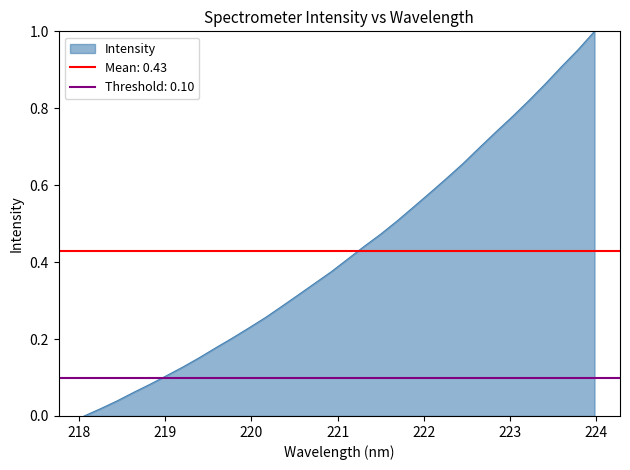

How many positive values are there?

31